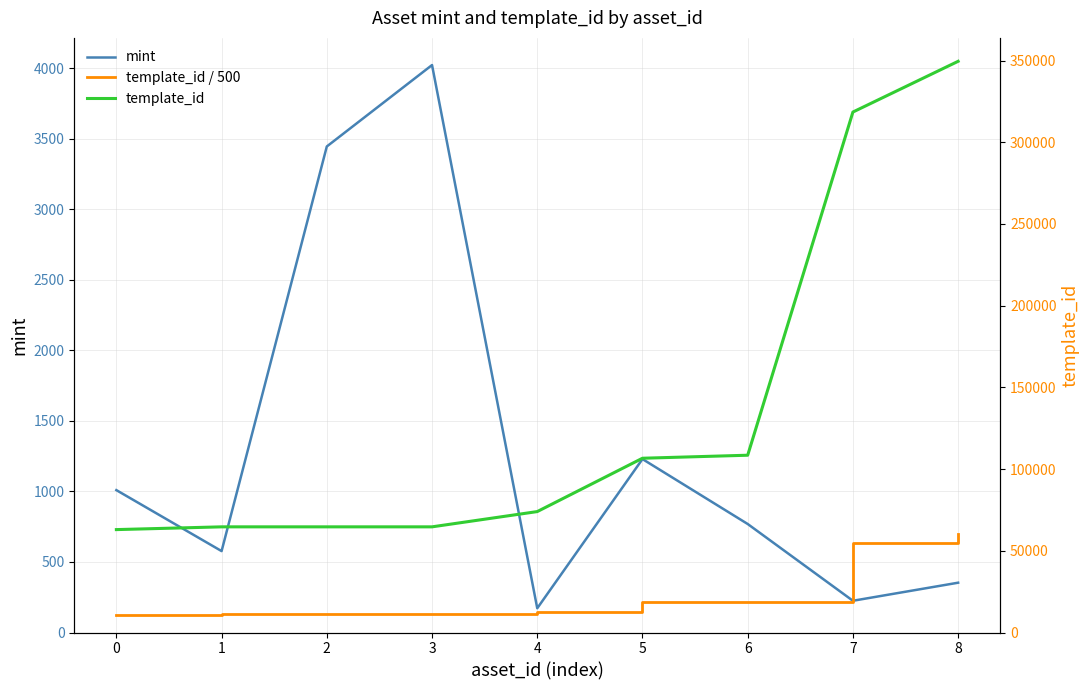

At which category does mint reach its first local valley?

1